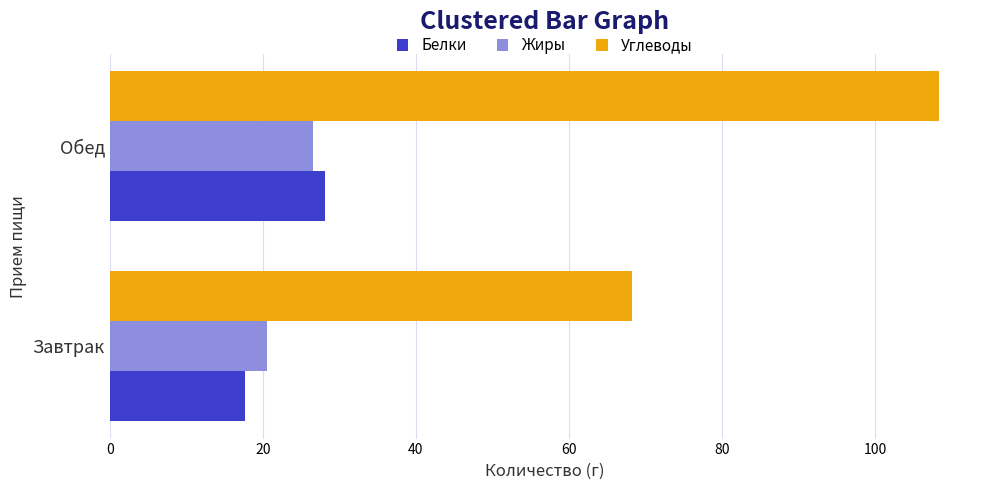

What is the difference between the maximum and minimum values in the Жиры series?

6.0